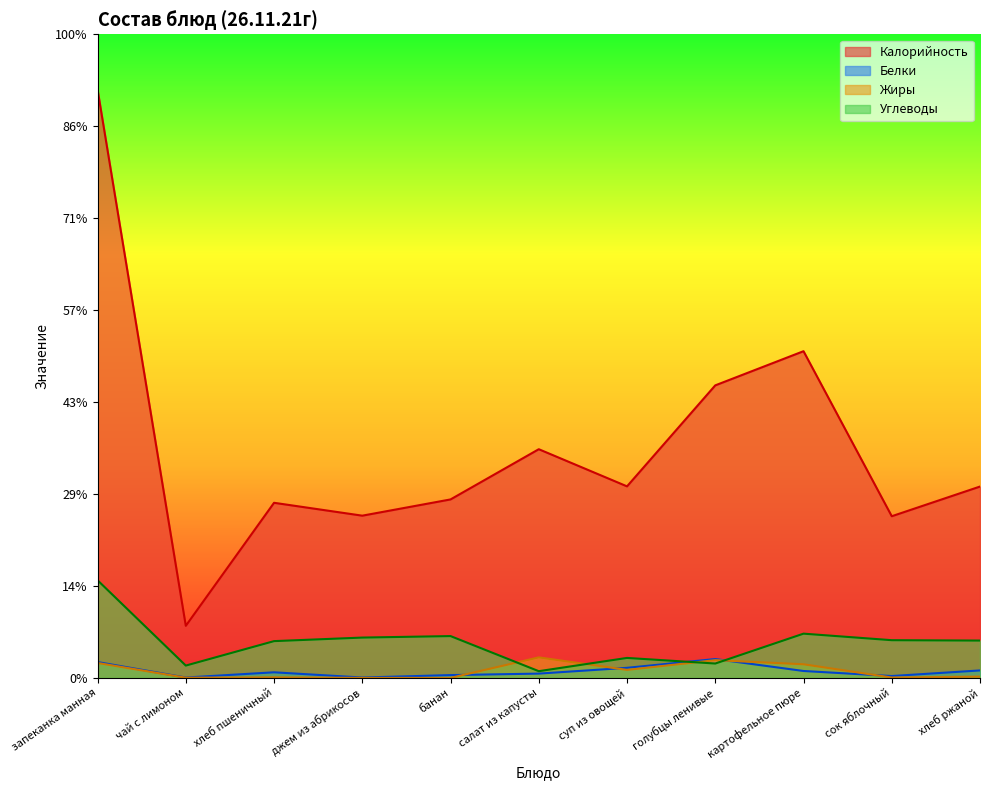

At which label does Калорийность reach its minimum?

чай с лимоном